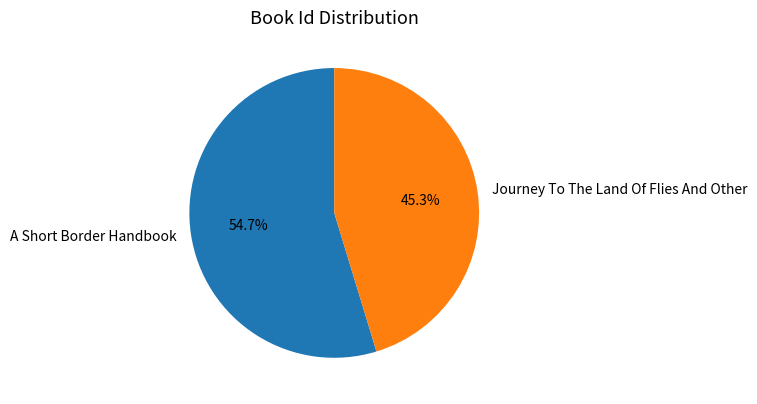

To the nearest percent, what percentage of the pie is Journey To The Land Of Flies And Other?

45%